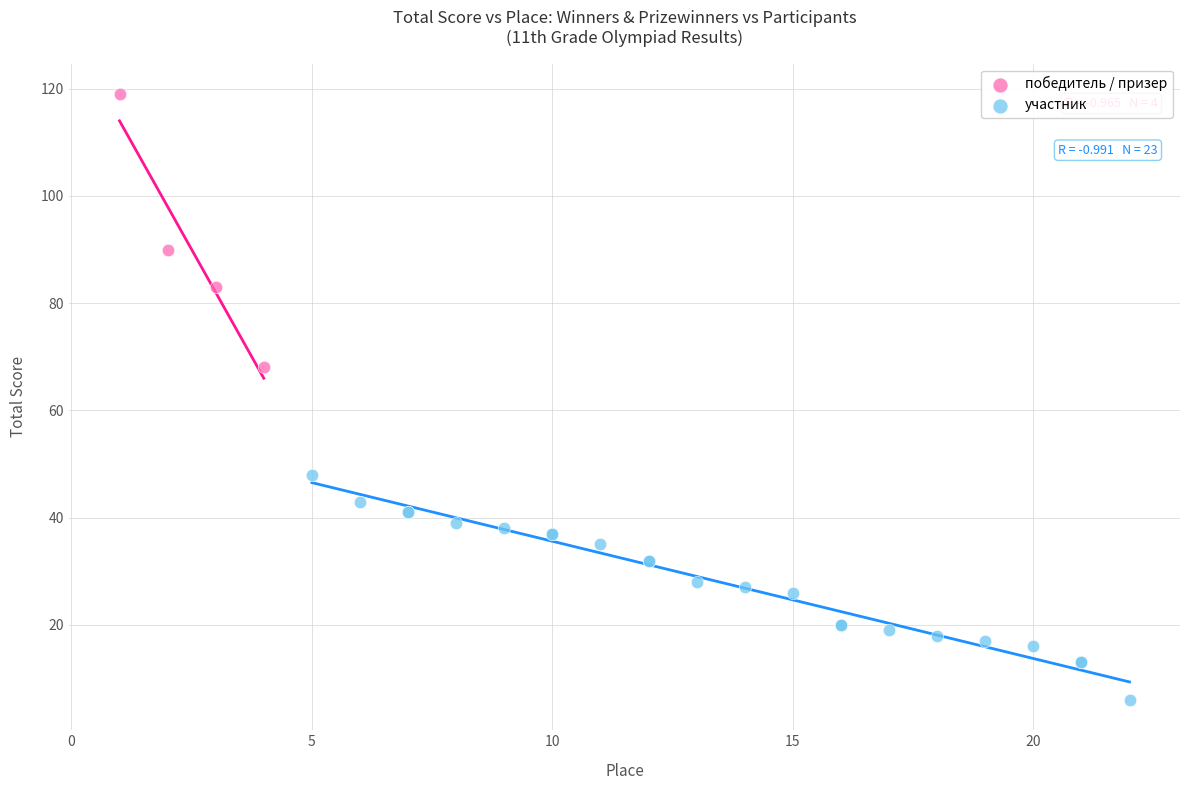

Which series reaches the minimum Y coordinate?

участник